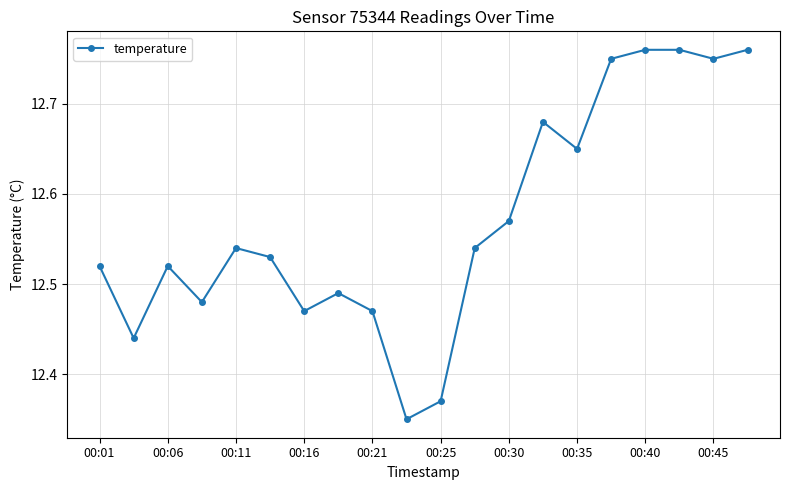

How many points are lower than both their immediate neighbors (excluding endpoints)?

6